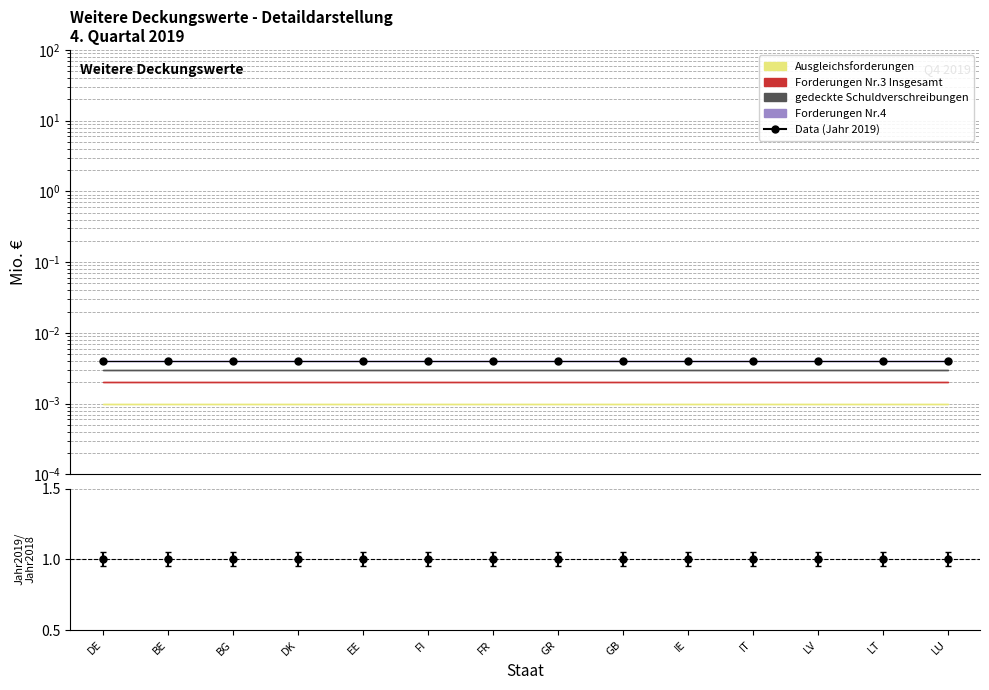

Reading left to right, what are all the values shown in this chart?

Data (Jahr 2019): DE=0.0	BE=0.0	BG=0.0	DK=0.0	EE=0.0	FI=0.0	FR=0.0	GR=0.0	GB=0.0	IE=0.0	IT=0.0	LV=0.0	LT=0.0	LU=0.0
Ratio: DE=1.0	BE=1.0	BG=1.0	DK=1.0	EE=1.0	FI=1.0	FR=1.0	GR=1.0	GB=1.0	IE=1.0	IT=1.0	LV=1.0	LT=1.0	LU=1.0